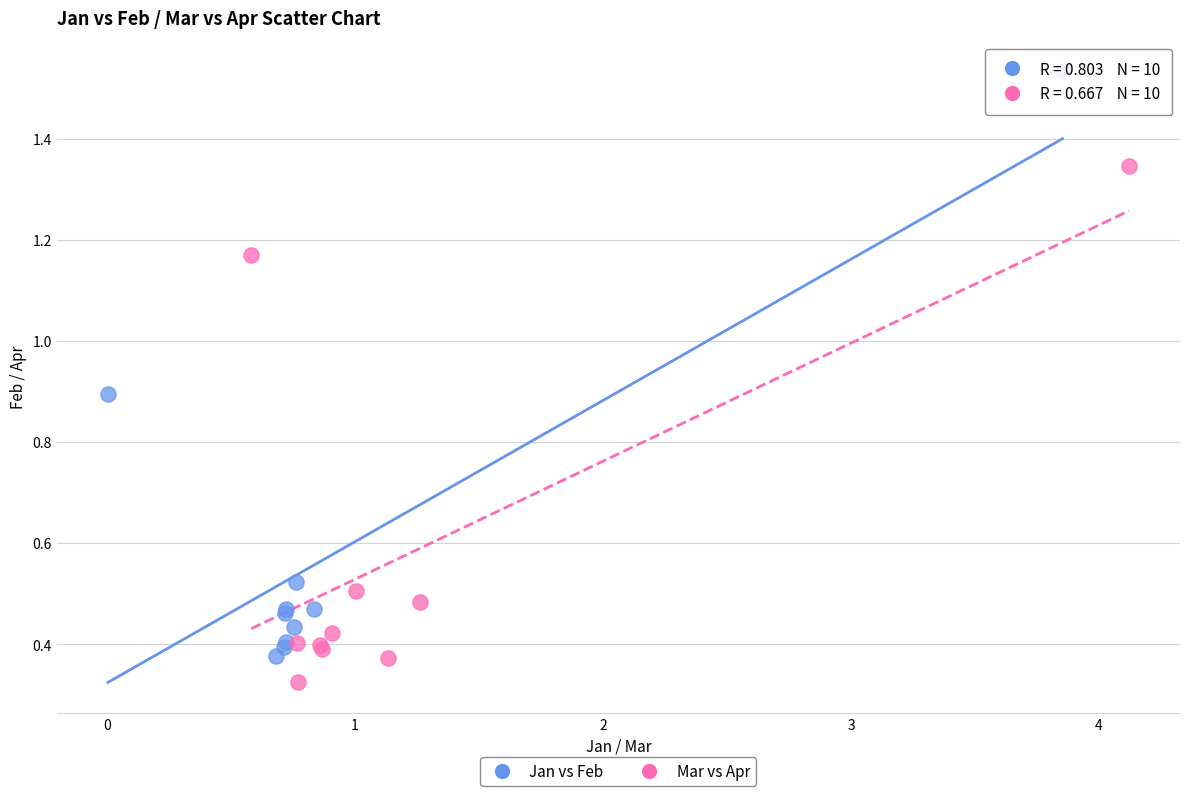

Which series reaches the maximum Y coordinate?

Jan vs Feb